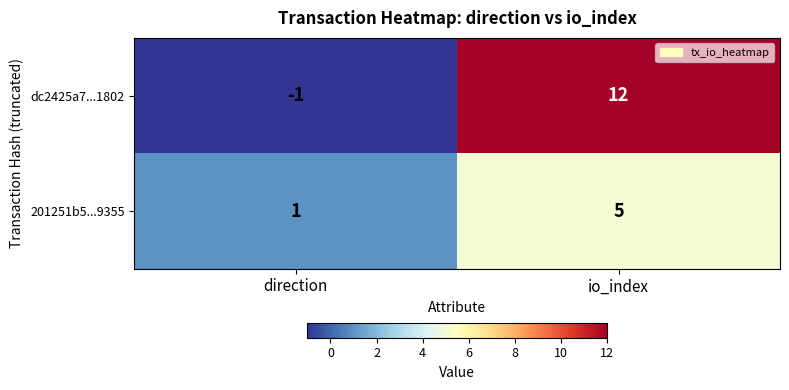

Read the dc2425a7...1802 value at io_index.

12